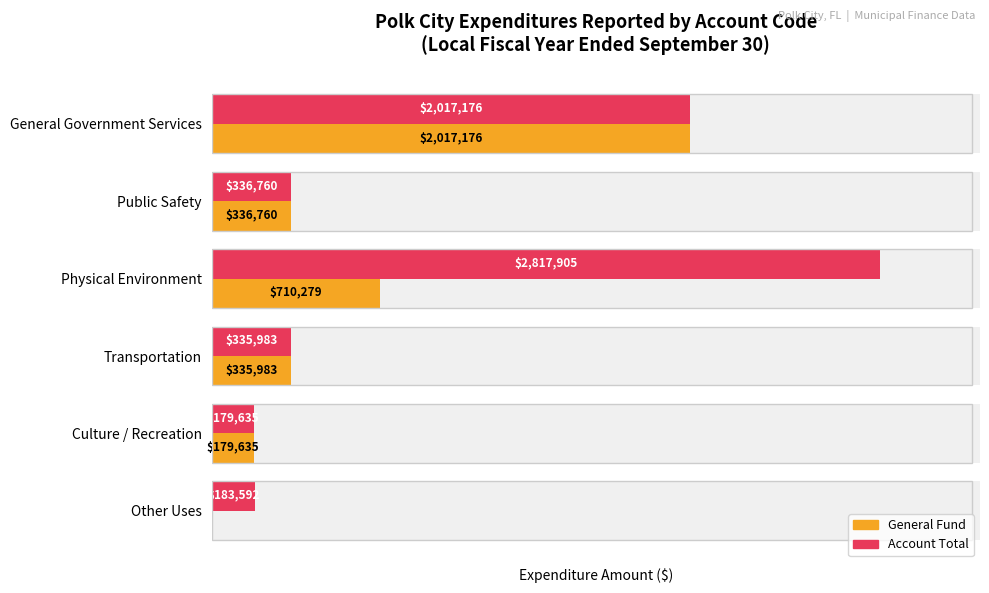

What is the total value across all series at Public Safety?

673520